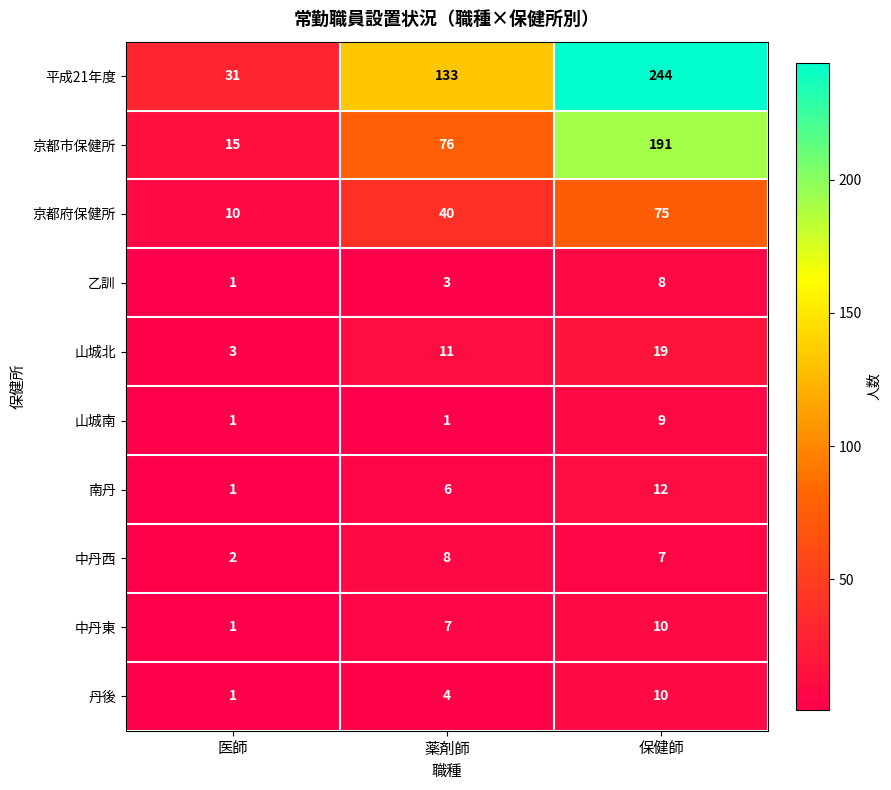

What is the sum of the 平成21年度 values at 薬剤師 and 医師?

164